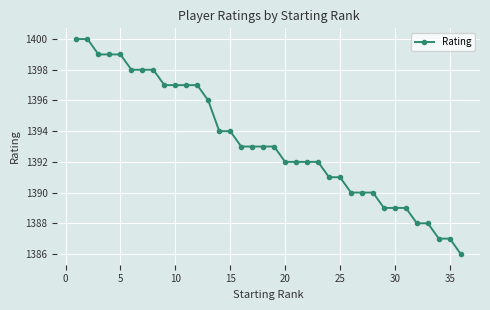

What is the smallest value displayed?

1386